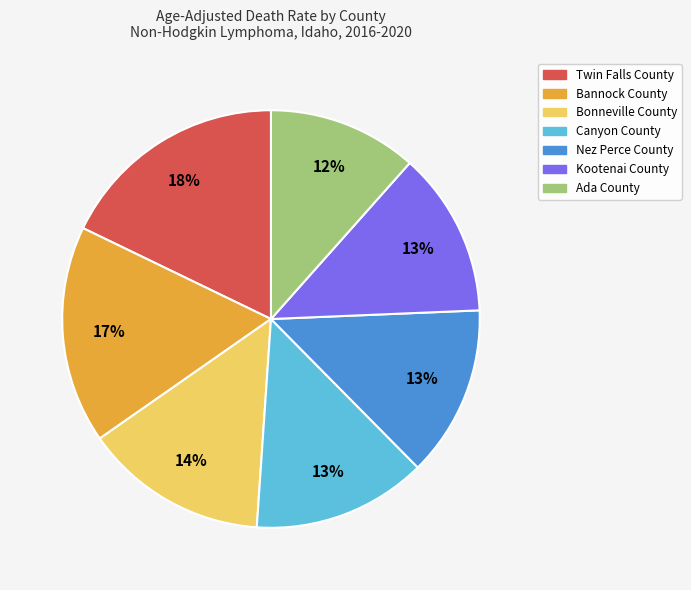

Is the sum of Kootenai County and Bannock County greater than half?

No